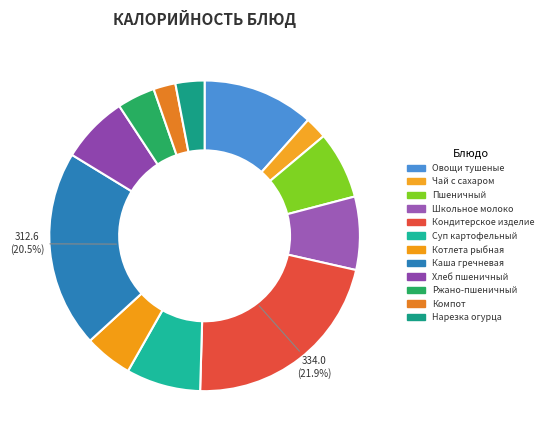

To the nearest percent, what is the average slice percentage?

8%